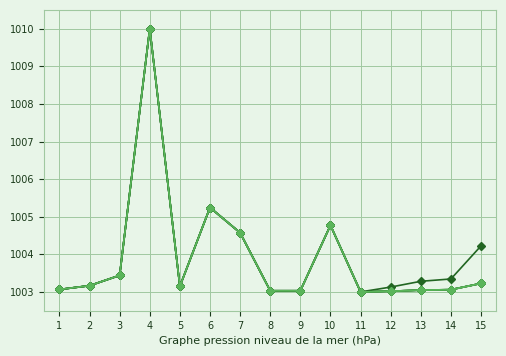

Reading right to left, extract all data points from this chart.

Valoare despagubire teren (col_13): 1003.2	1003.1	1003.0	1003.0	1003.0	1004.8	1003.0	1003.0	1004.6	1005.2	1003.1	1010.0	1003.4	1003.2	1003.1
Valoare despagubire imobil (col_14): 1003.2	1003.1	1003.0	1003.0	1003.0	1004.8	1003.0	1003.0	1004.6	1005.2	1003.1	1010.0	1003.4	1003.2	1003.1
Valoare despagubire teren col_17: 1003.2	1003.1	1003.0	1003.0	1003.0	1004.8	1003.0	1003.0	1004.6	1005.2	1003.1	1010.0	1003.4	1003.2	1003.1
Prejudiciu (col_18): 1003.2	1003.1	1003.0	1003.0	1003.0	1004.8	1003.0	1003.0	1004.6	1005.2	1003.1	1010.0	1003.4	1003.2	1003.1
Suprafata expropriata (col_10): 1004.2	1003.3	1003.3	1003.1	1003.0	1004.8	1003.0	1003.0	1004.6	1005.2	1003.1	1010.0	1003.4	1003.2	1003.1
col_19: 1003.2	1003.1	1003.0	1003.0	1003.0	1004.8	1003.0	1003.0	1004.6	1005.2	1003.1	1010.0	1003.4	1003.2	1003.1